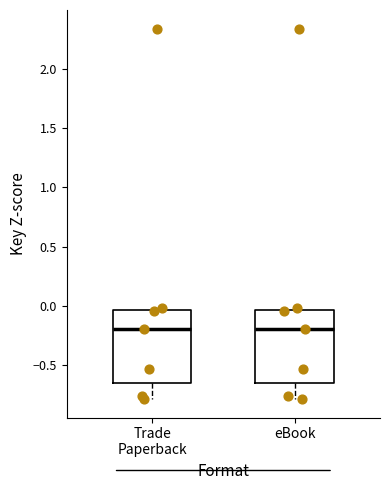

Reading left to right, read every box against the y-axis: the position of its median line, the range the box covers, and the ends of its whiskers. The values are not printed on the chart, so give them approximately, as read against the axis.

Trade Paperback: median -0.20, box -0.65 to -0.05, whiskers -0.80 to 0.00
eBook: median -0.20, box -0.65 to -0.05, whiskers -0.80 to 0.00